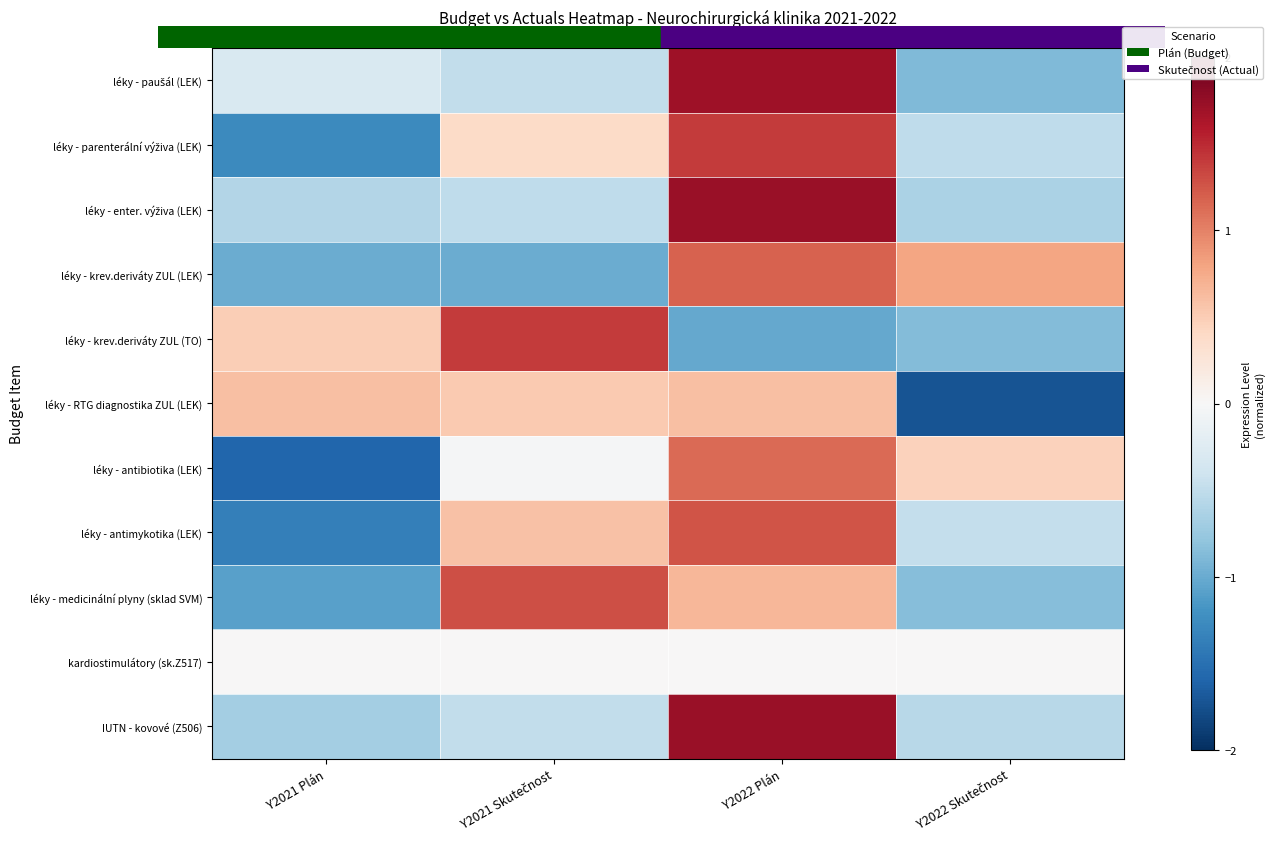

Between Y2021 Plán and Y2021 Skutečnost, which is larger?

Y2021 Plán